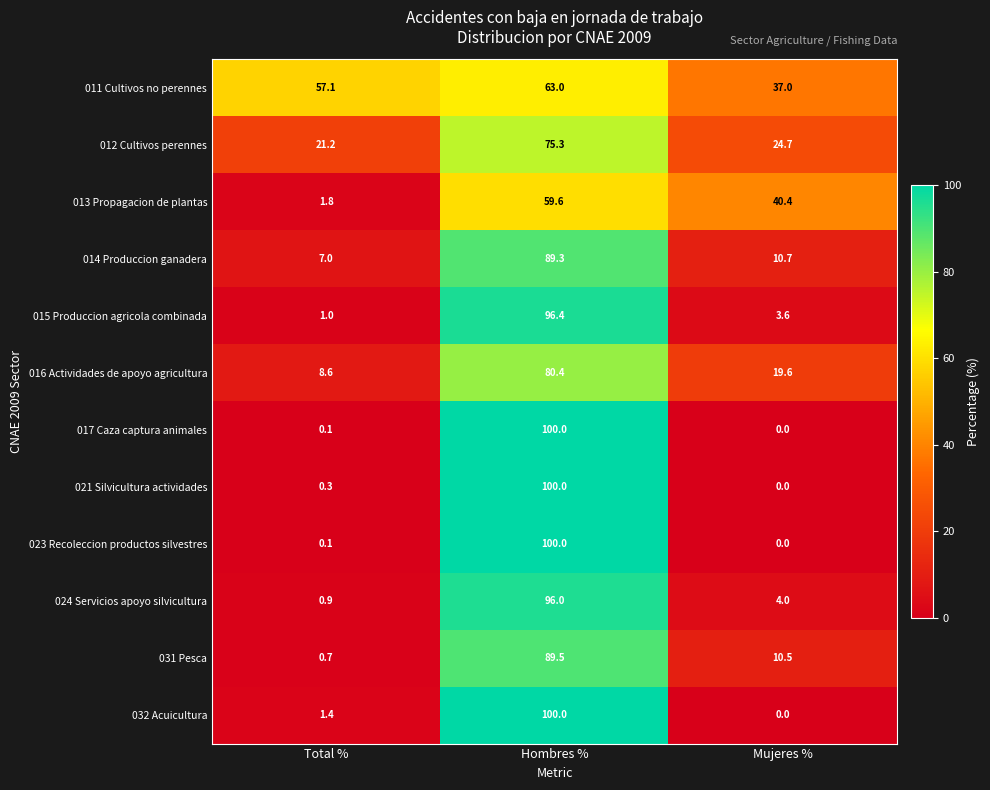

List the labels in order of 017 Caza captura animales value, largest first.

Hombres %, Total %, Mujeres %